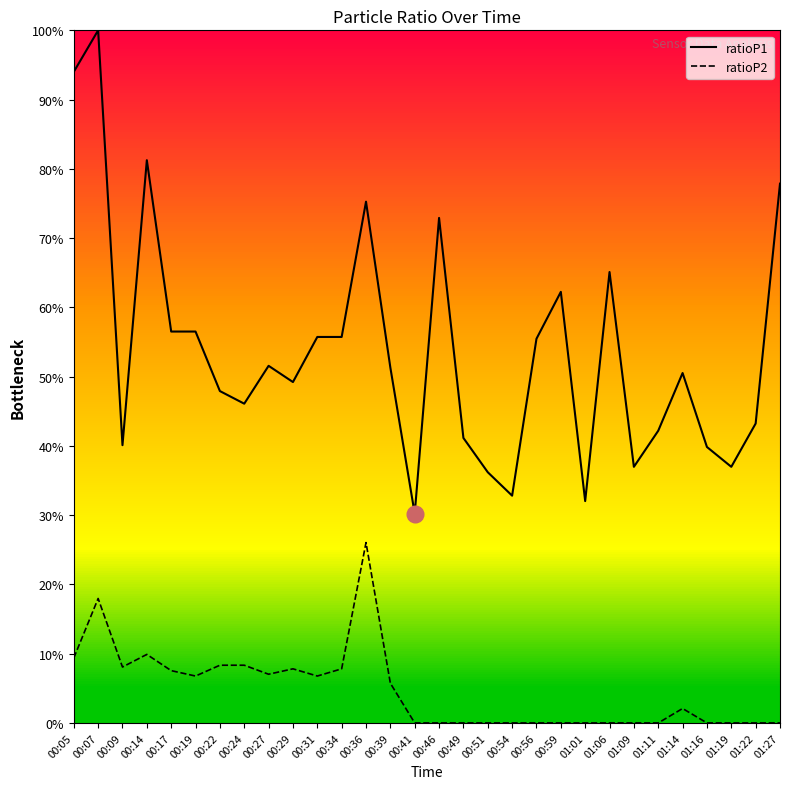

Where is the first local maximum for ratioP2?

00:07